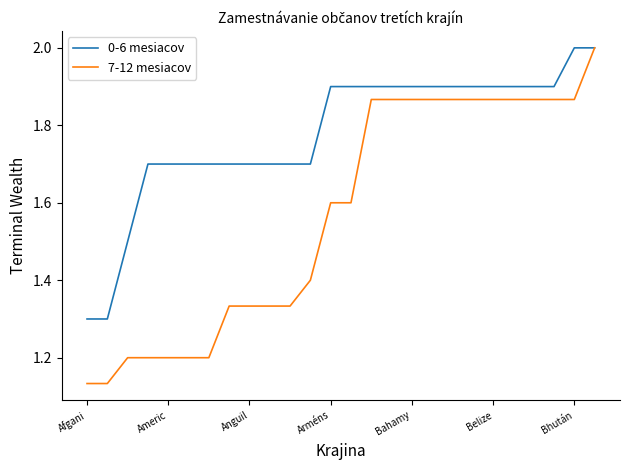

What is the highest value of the 7-12 mesiacov series?

2.0